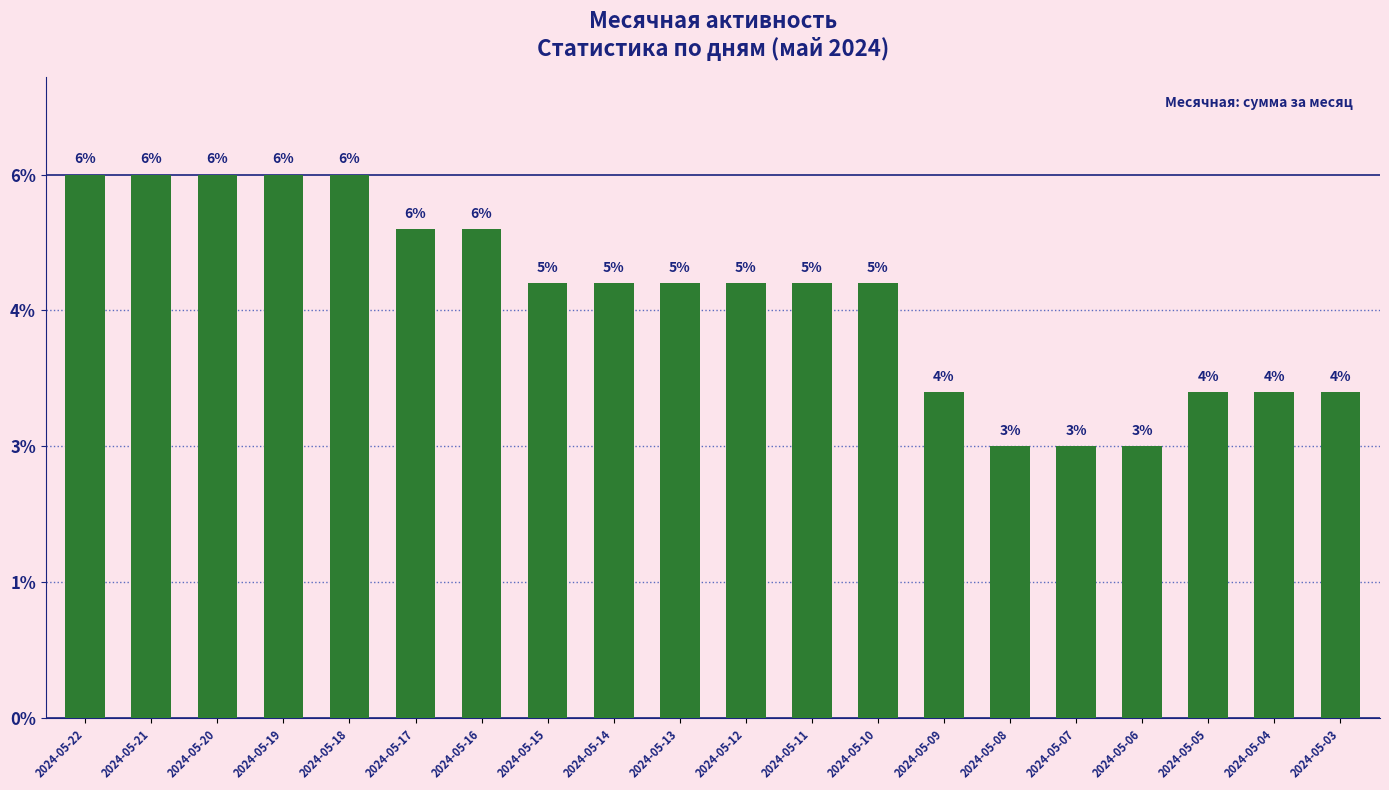

Are the bars horizontal?

No